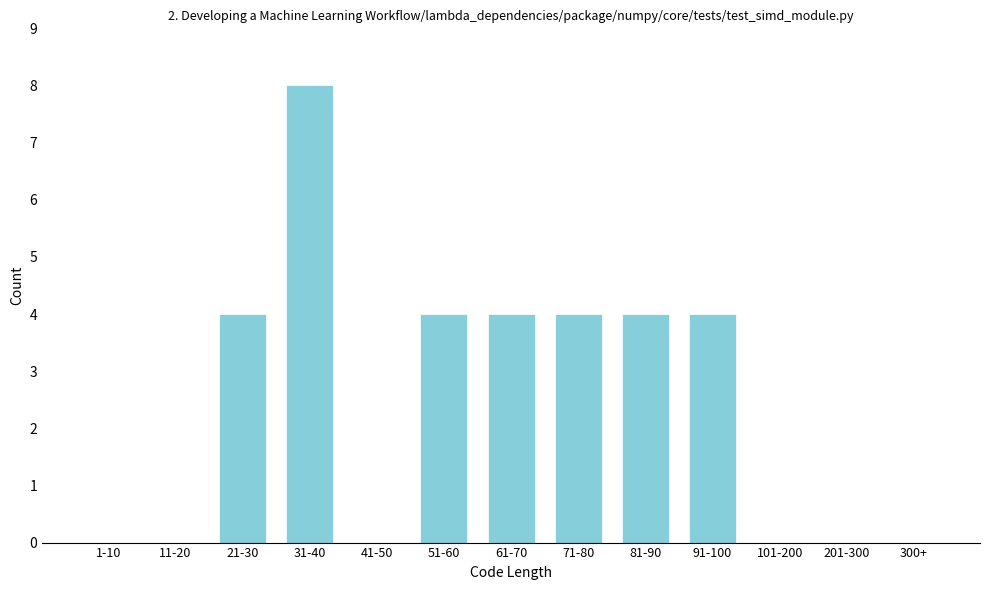

Reading left to right, what are all the values shown in this chart?

1-10=0	11-20=0	21-30=4	31-40=8	41-50=0	51-60=4	61-70=4	71-80=4	81-90=4	91-100=4	101-200=0	201-300=0	300+=0